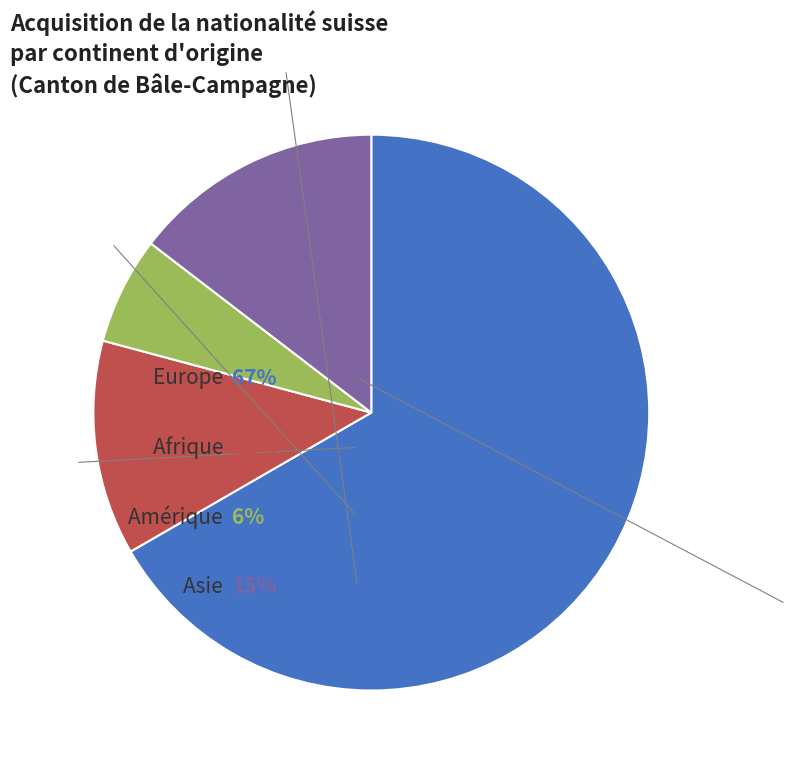

Is there a majority slice in this chart?

Yes